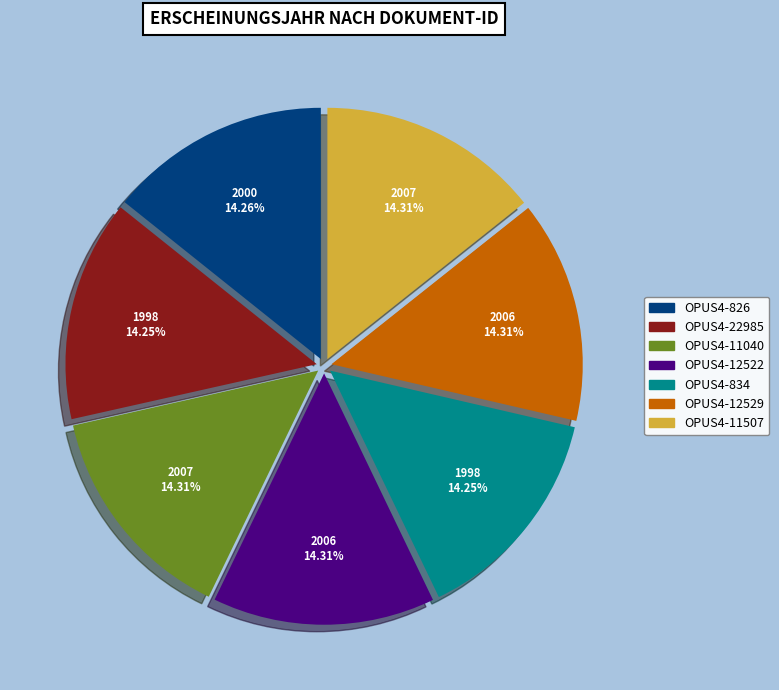

How many segments does this pie chart have?

7